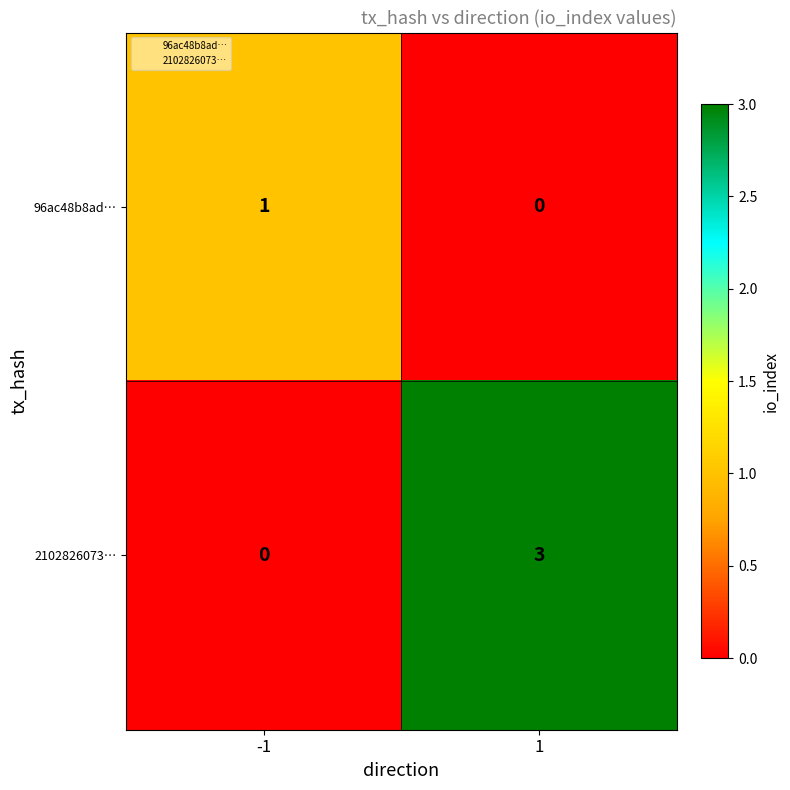

How many distinct data groups are displayed?

2